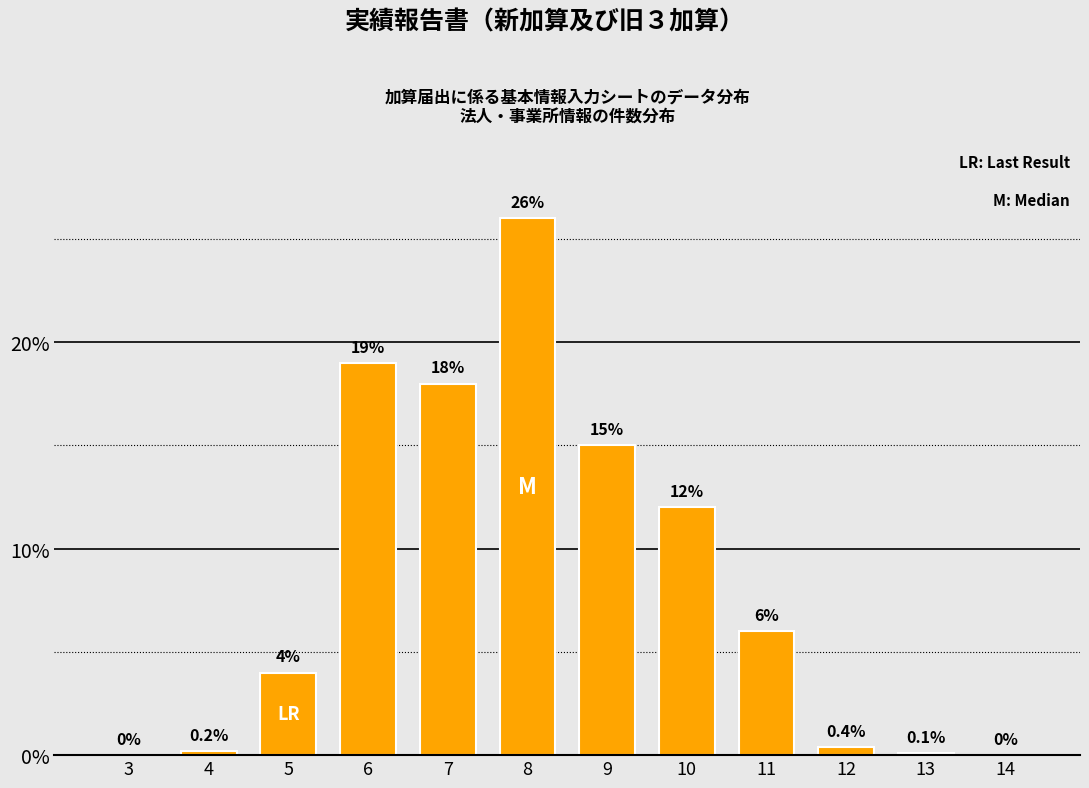

Reading left to right, what are all the values shown in this chart?

3=0.0	4=0.2	5=4.0	6=19.0	7=18.0	8=26.0	9=15.0	10=12.0	11=6.0	12=0.4	13=0.1	14=0.0